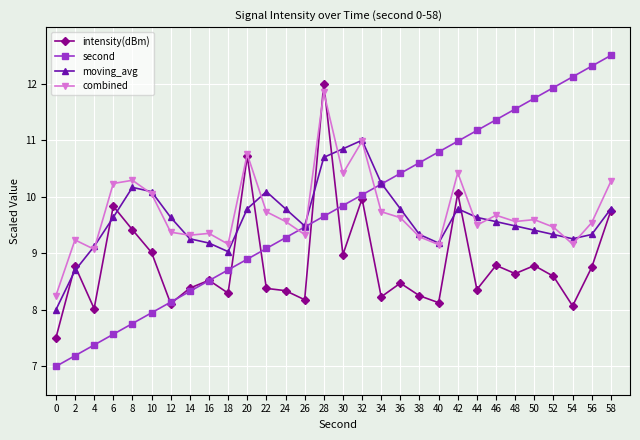

What is the average value of the intensity(dBm) series?

8.8